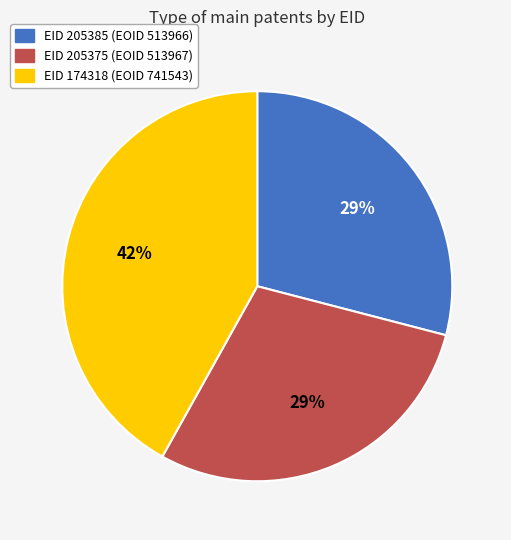

To the nearest percent, what is the difference between the largest and smallest slice percentages?

13%